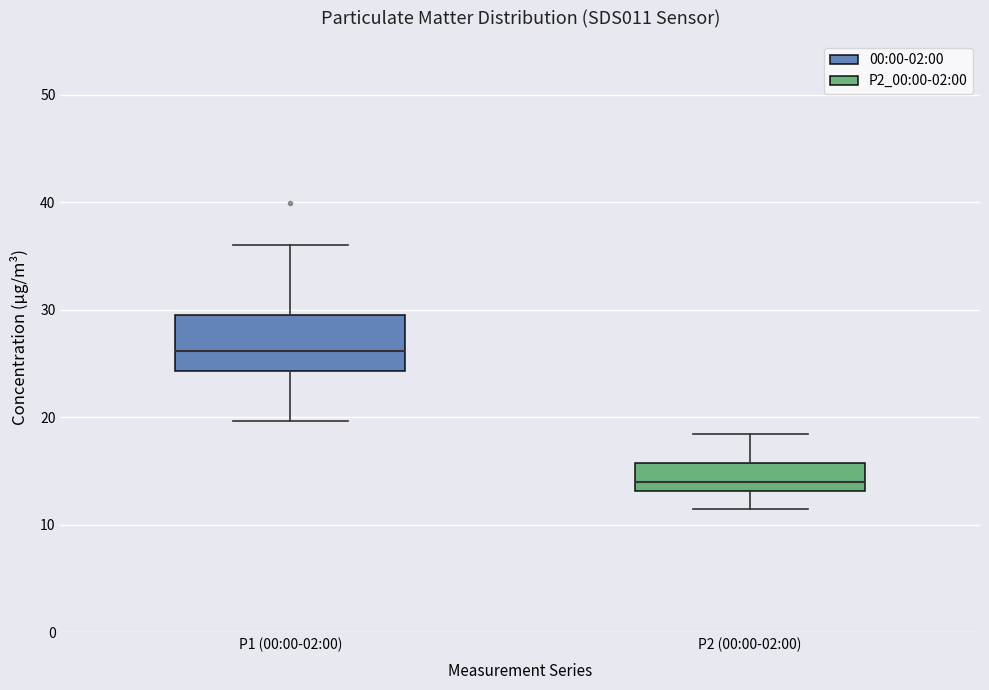

Where is the lower edge of the box for P1 (00:00-02:00) on the y-axis? The values are not printed on the chart, so give them approximately, as read against the axis.

24